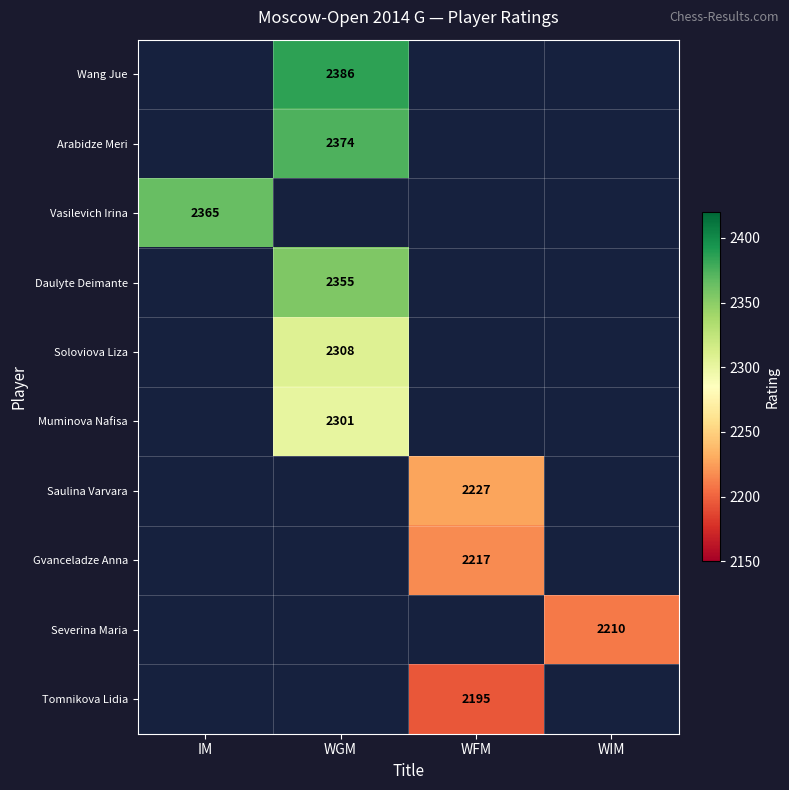

Is the value of Tomnikova Lidia at WFM greater than the value of Vasilevich Irina at IM?

No